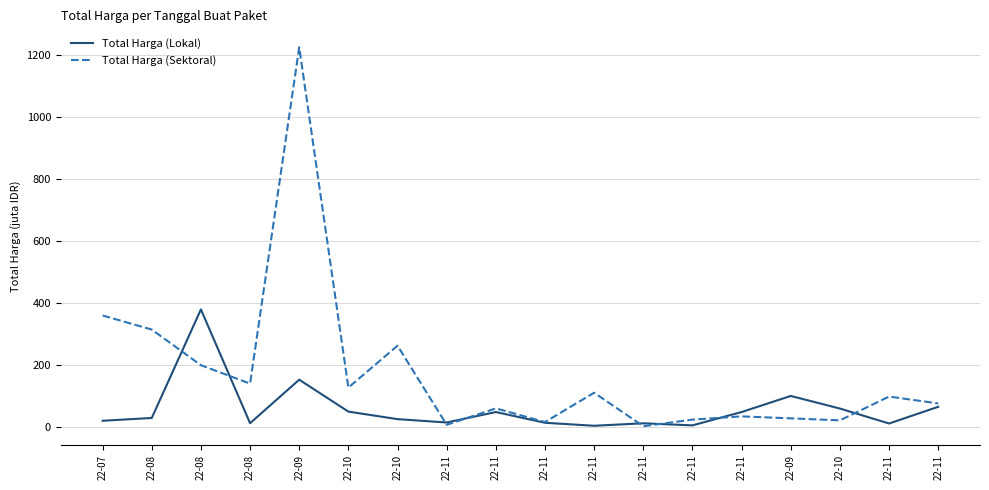

What are all the series names shown in the legend?

Total Harga (Lokal), Total Harga (Sektoral)